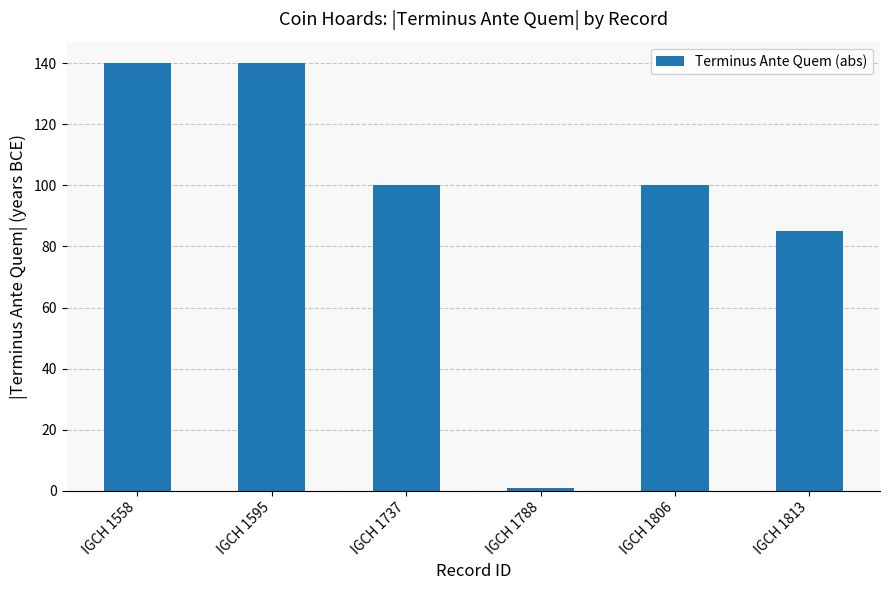

Which category has the lowest value across all series?

IGCH 1788